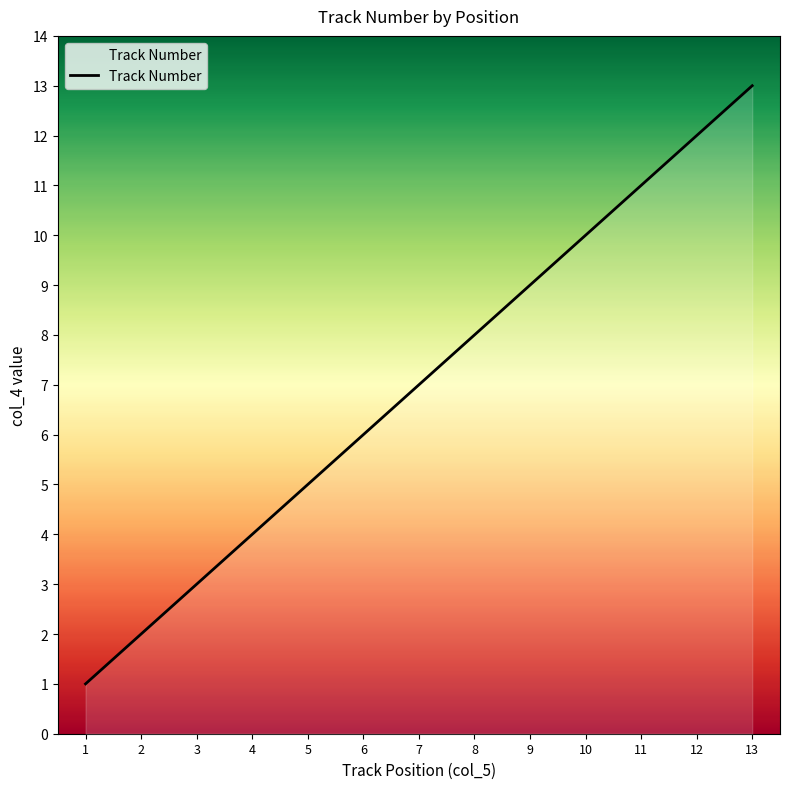

At which category does the chart reach its minimum across all series?

1